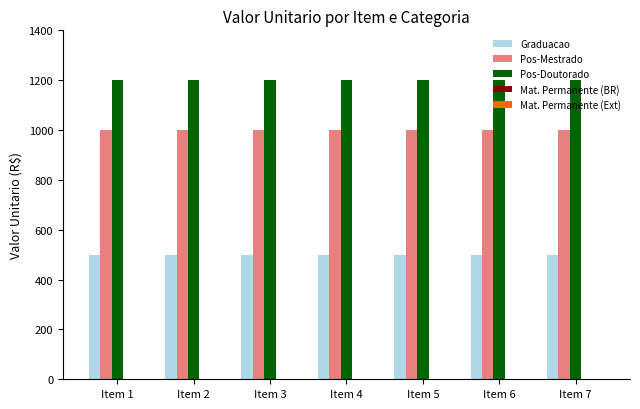

What is the average value of the Pos-Mestrado series?

1000